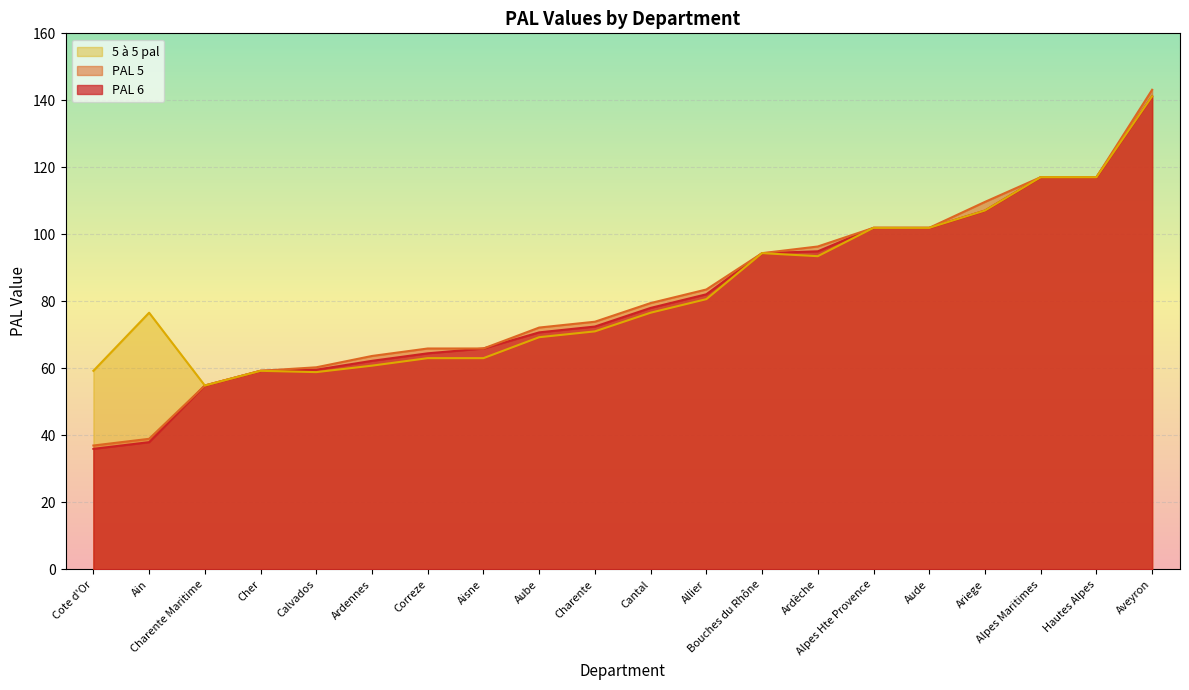

Which series has the largest range (max minus min)?

PAL 5